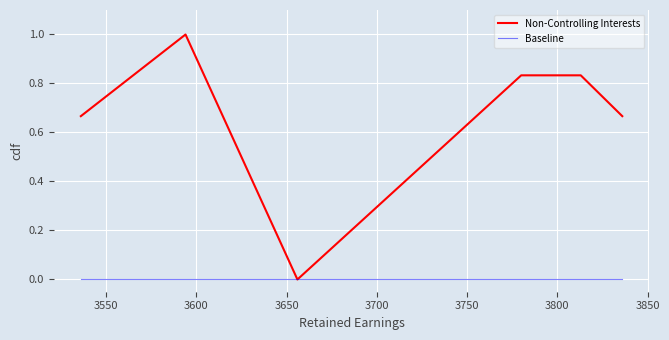

How many lines are shown in the chart?

2